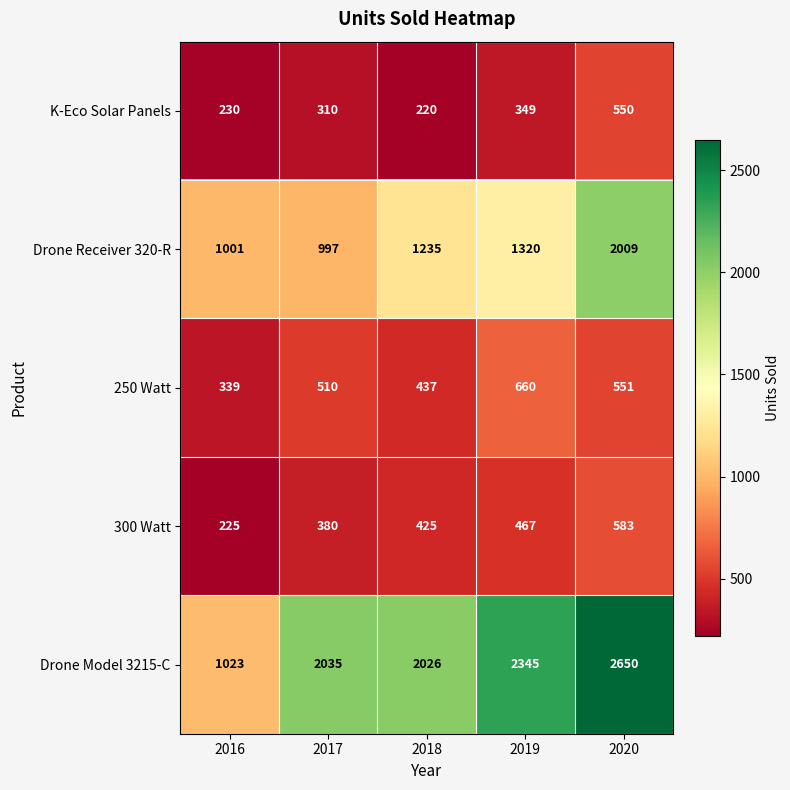

What is the difference between the Drone Model 3215-C values at 2020 and 2016?

1627